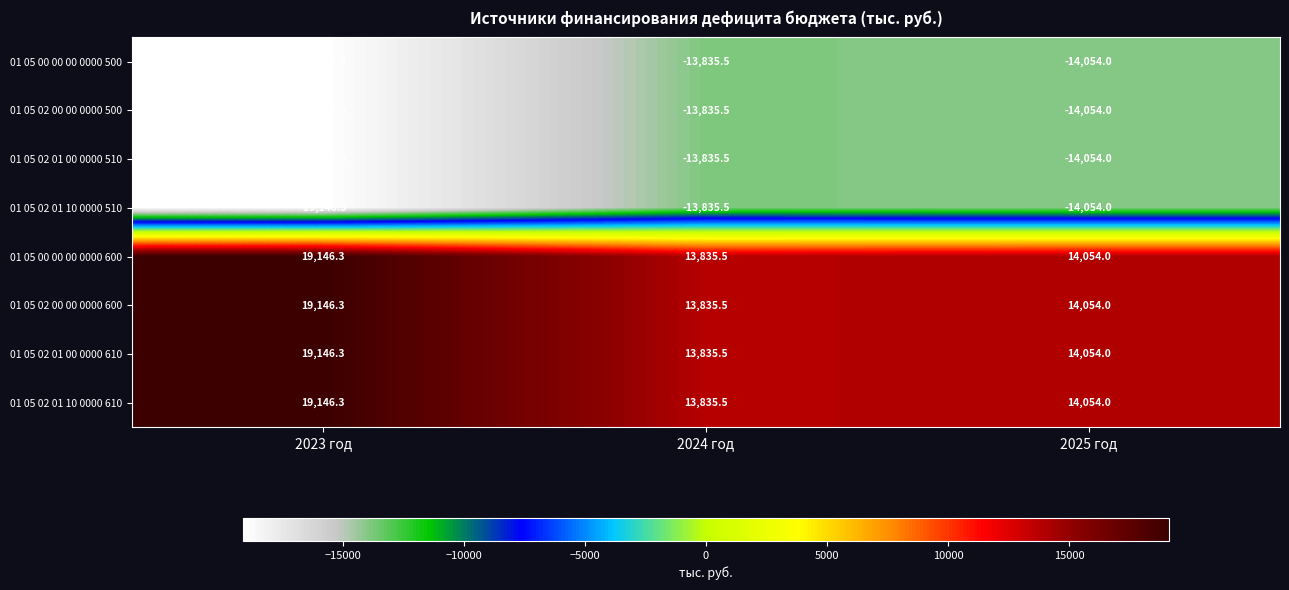

How many data points does each series have?

3